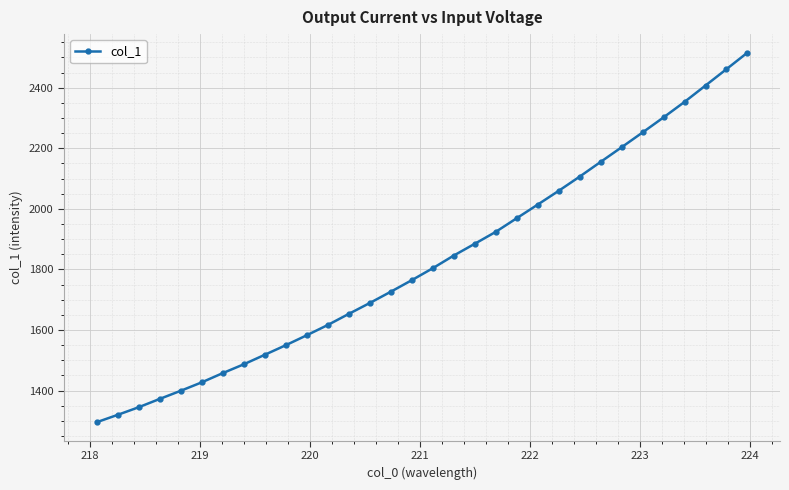

What is the average value?

1826.7